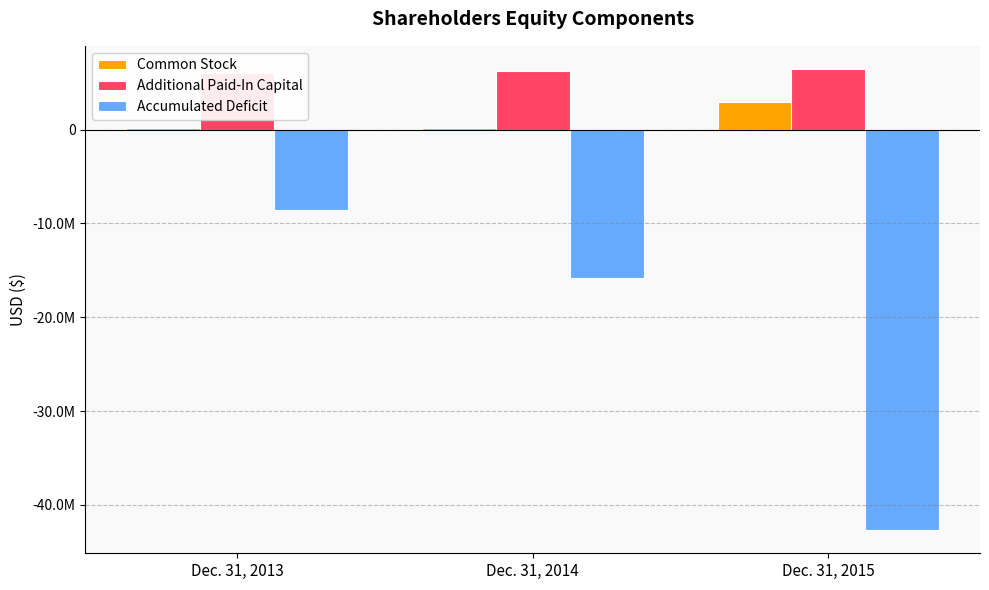

What is the average value of the Accumulated Deficit series?

-22345416